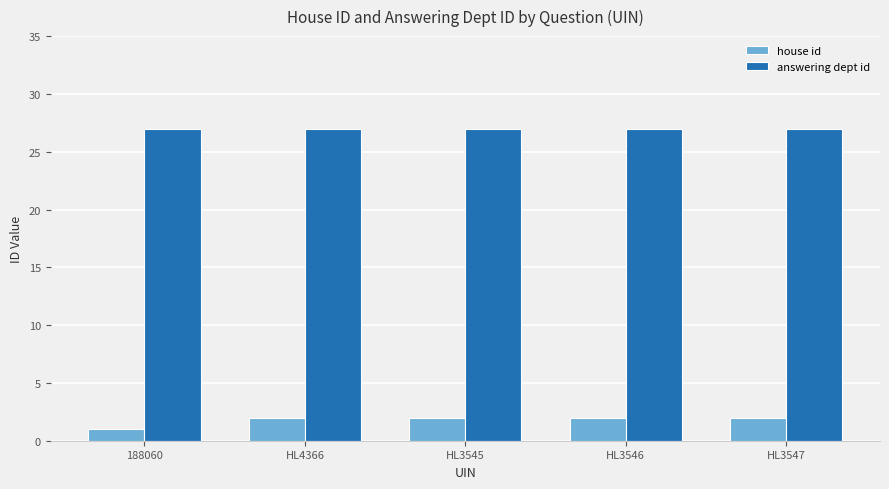

What is the maximum value for house id?

2